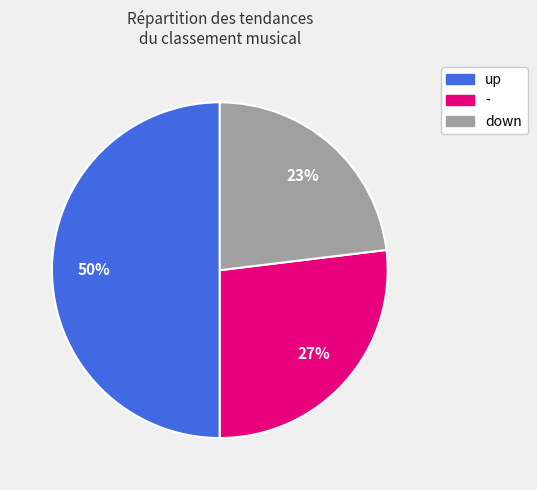

To the nearest percent, what percentage of the pie is -?

27%